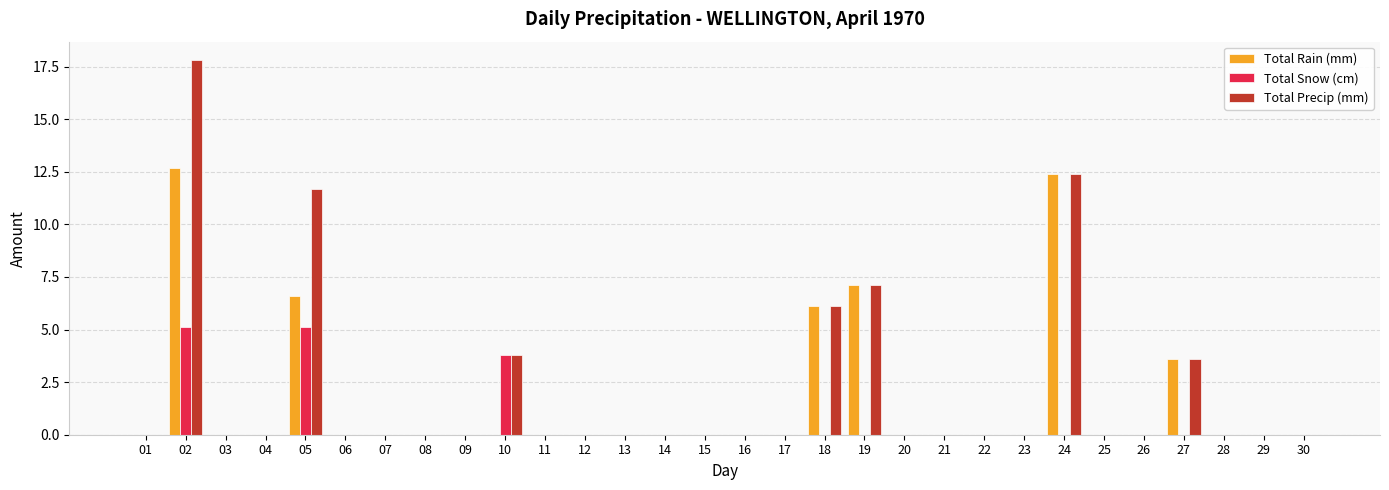

What are all the series names shown in the legend?

Total Rain (mm), Total Snow (cm), Total Precip (mm)